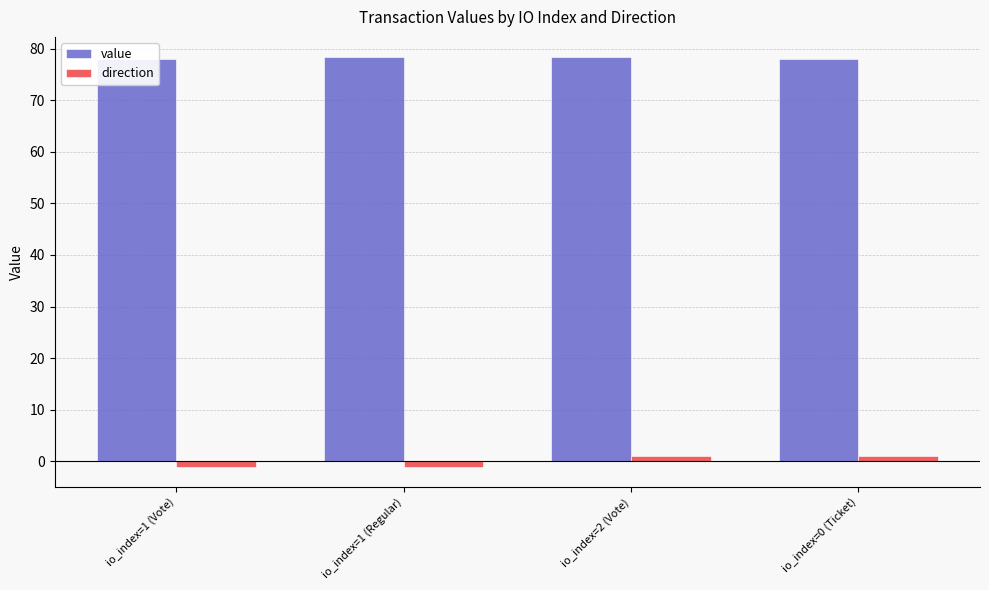

Count the number of data series in this chart.

2